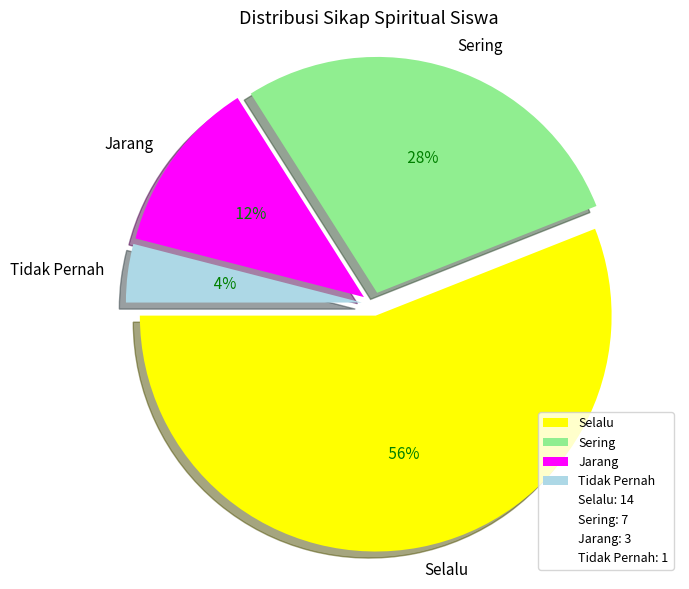

True or false: Sering accounts for 28% of the total.

True